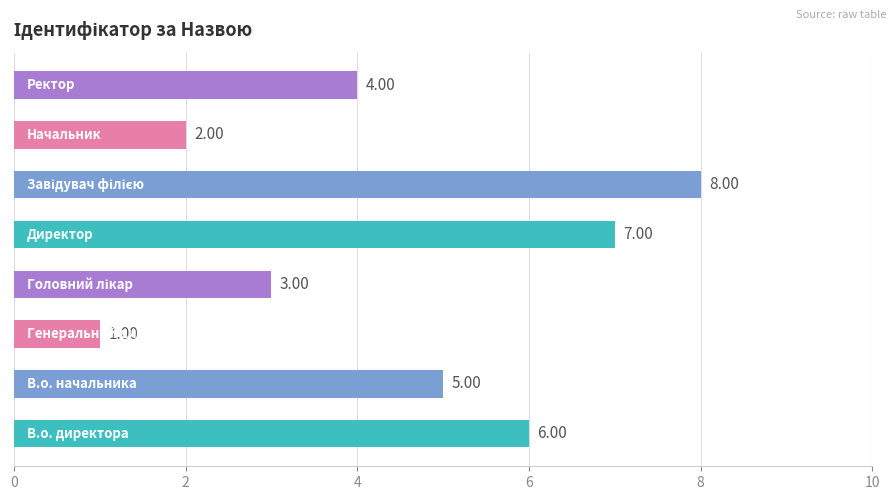

What is the difference between the second highest and second lowest values?

5